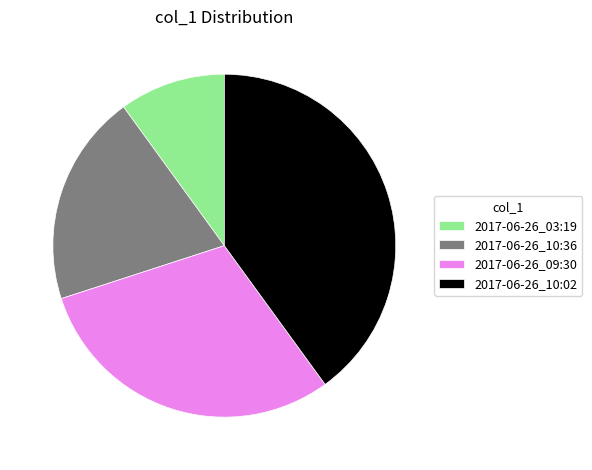

Which has a higher value, 2017-06-26_10:02 or 2017-06-26_10:36?

2017-06-26_10:02